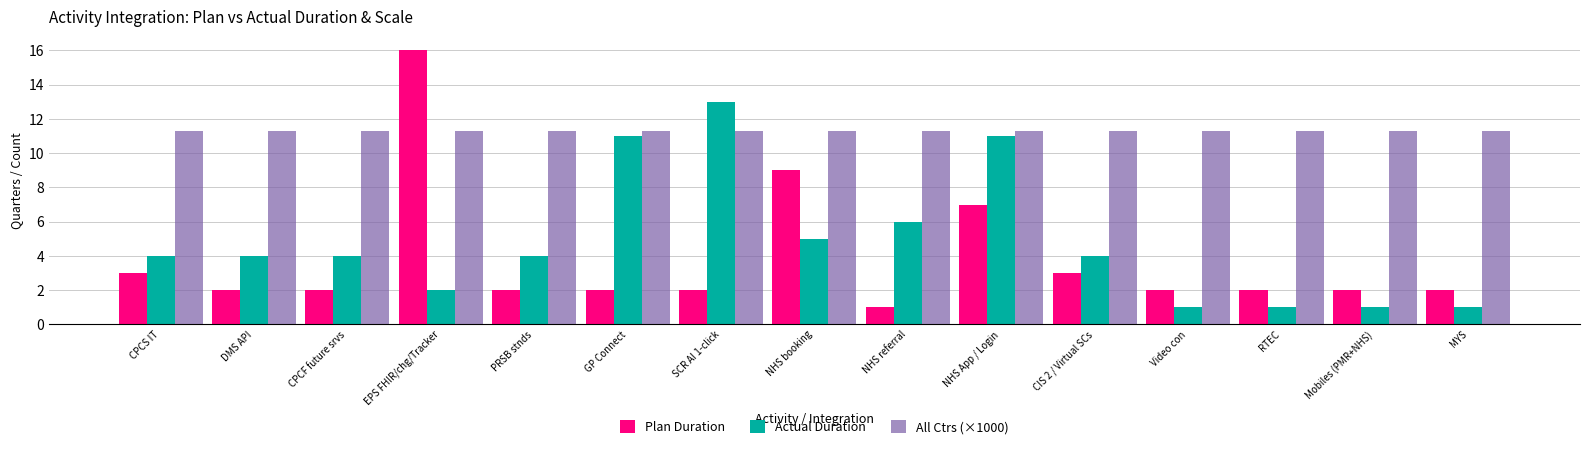

What is the average value of the Actual Duration series?

4.8